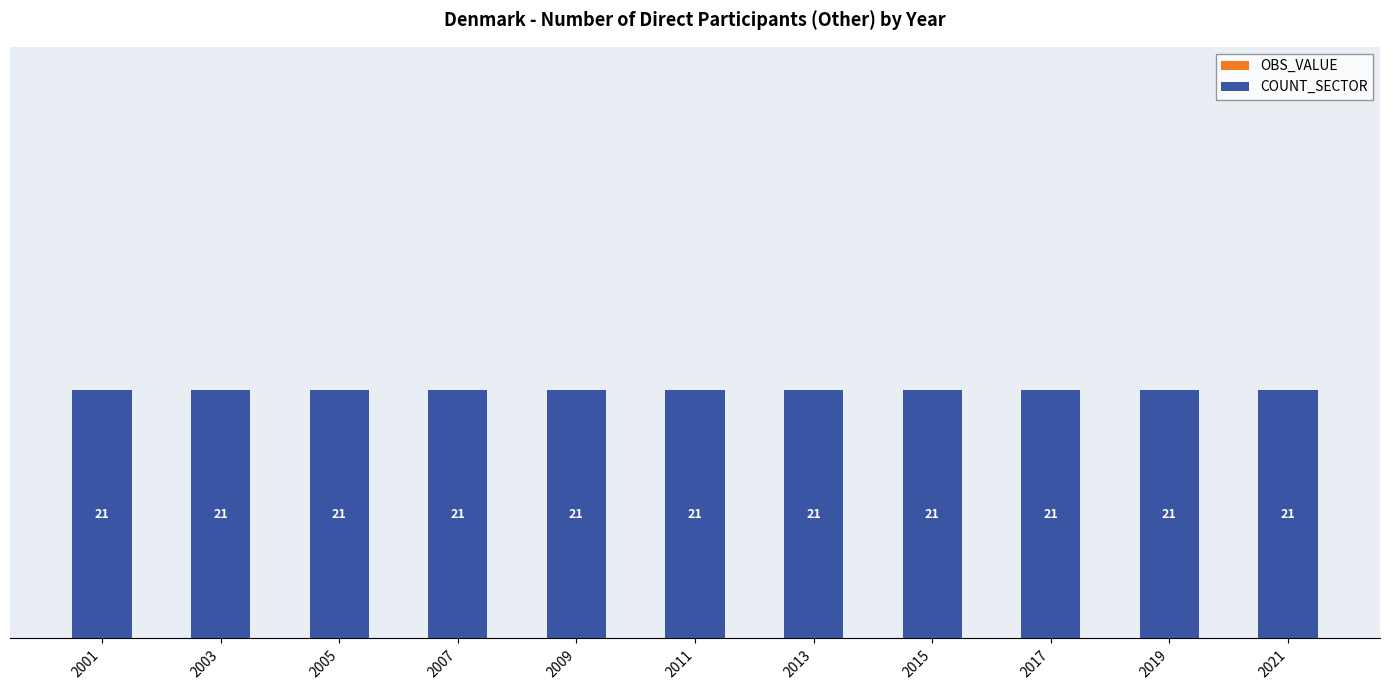

At how many categories does at least one series exceed 15?

11